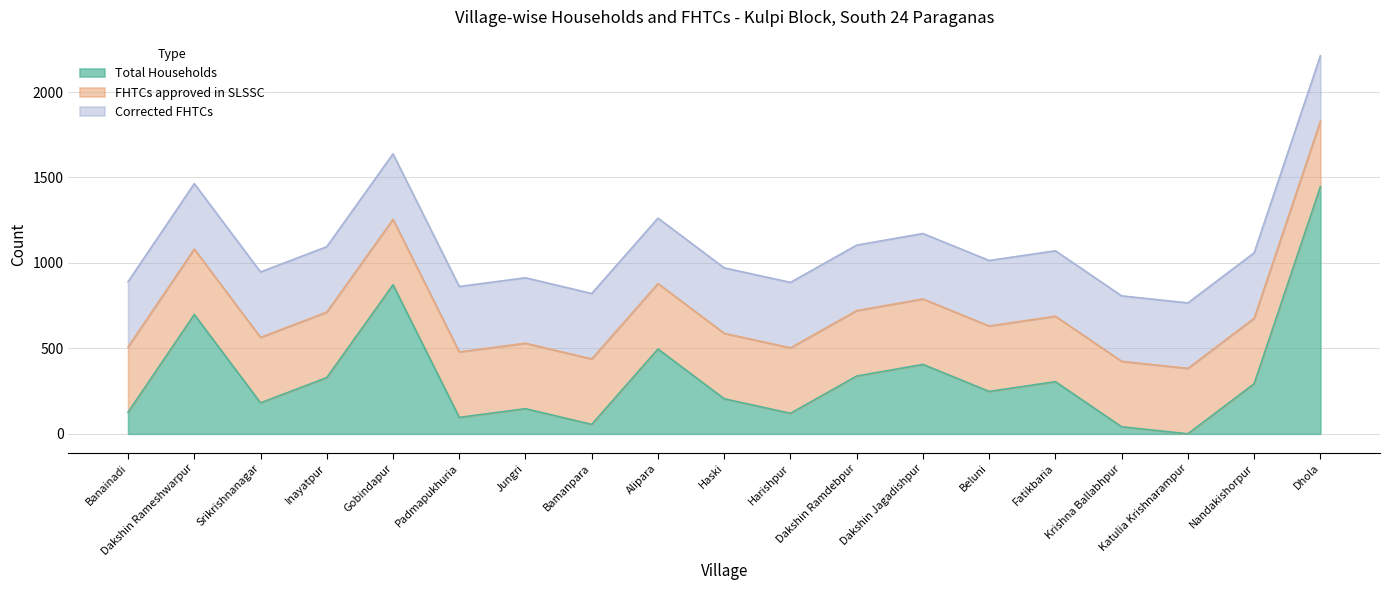

Which label corresponds to the smallest value in the chart?

Katulia Krishnarampur